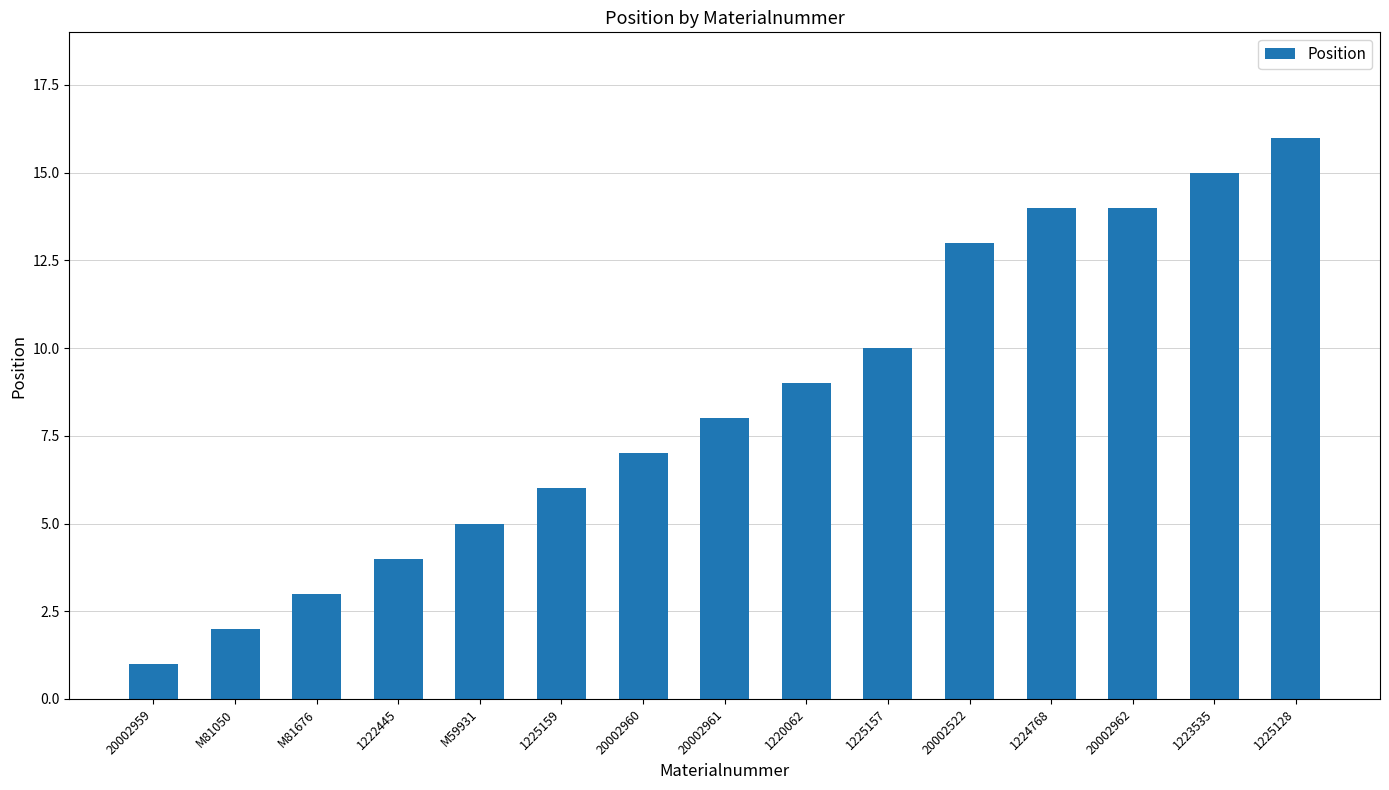

How many bars are there in total?

15